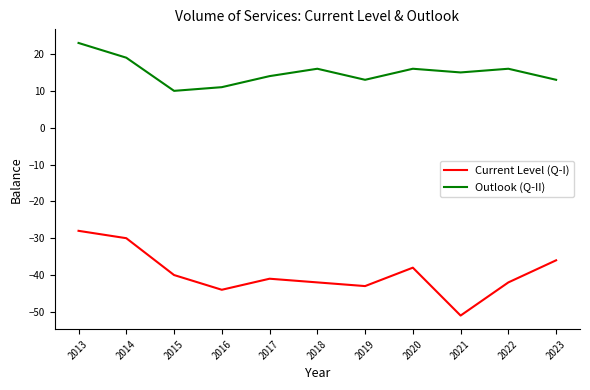

At which category is the sum across all series the highest?

2013